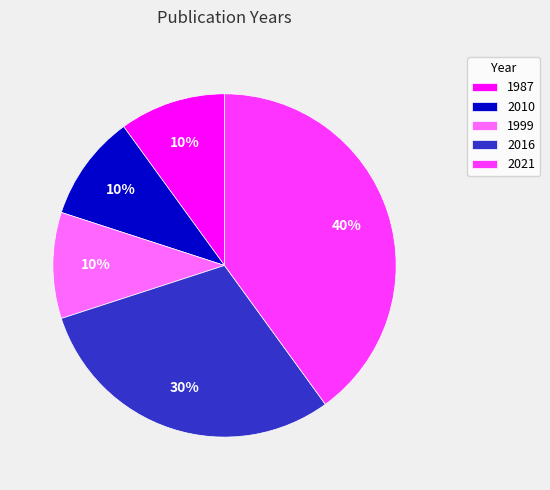

To the nearest percent, what is the difference between the largest and smallest slice percentages?

30%